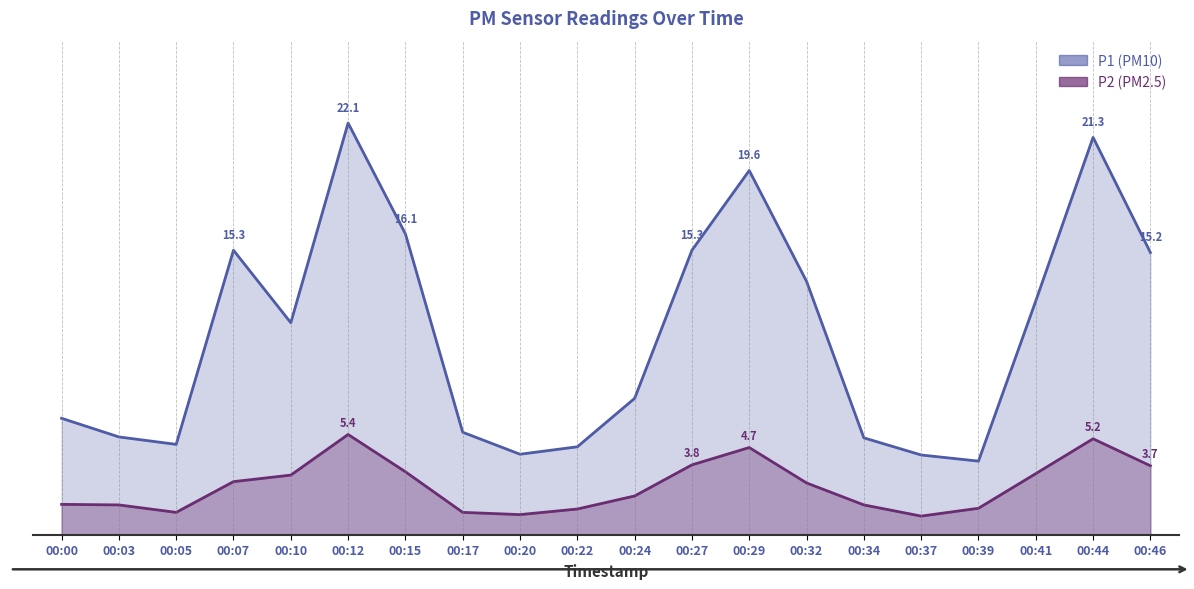

Rank the series at 00:29 from highest to lowest value.

P1, P2